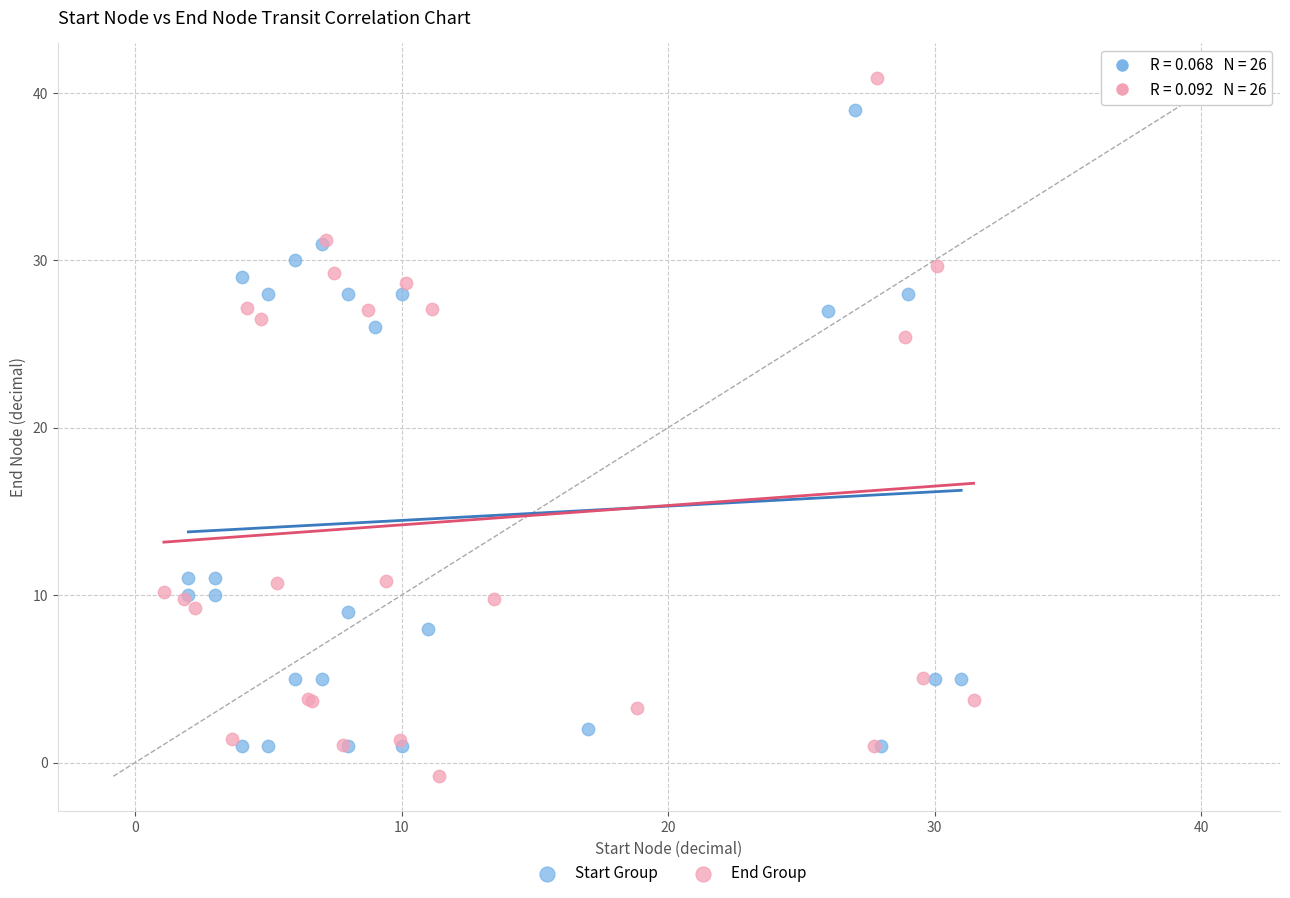

Which series has the largest Y range (max minus min)?

End Group